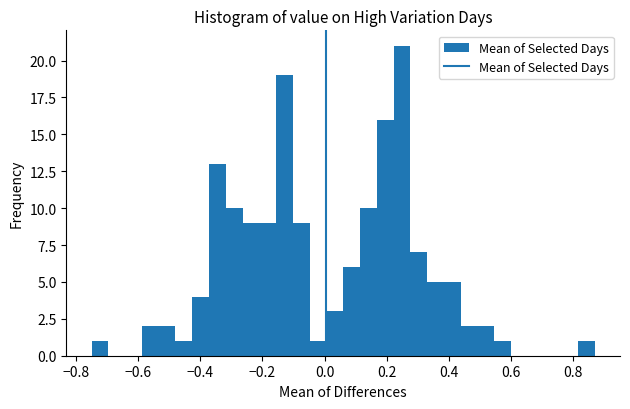

Read against the x-axis, roughly where is the centre of the tallest bar?

0.24